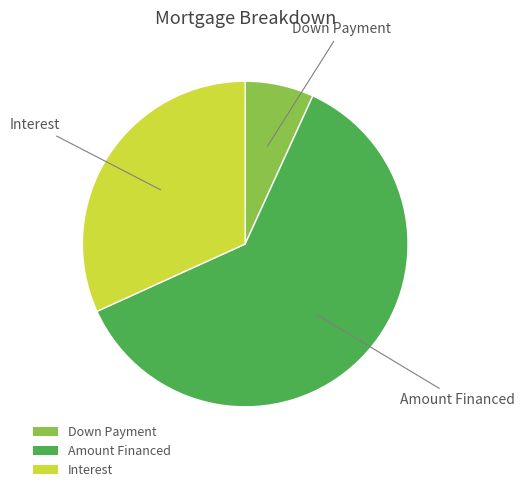

The Amount Financed slice represents 54% of the pie. True or false?

False